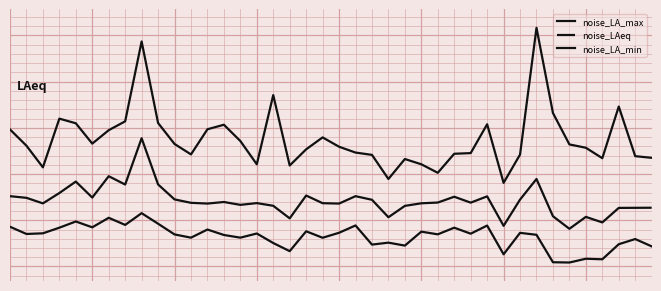

Does the chart display data point markers on the line(s)?

No